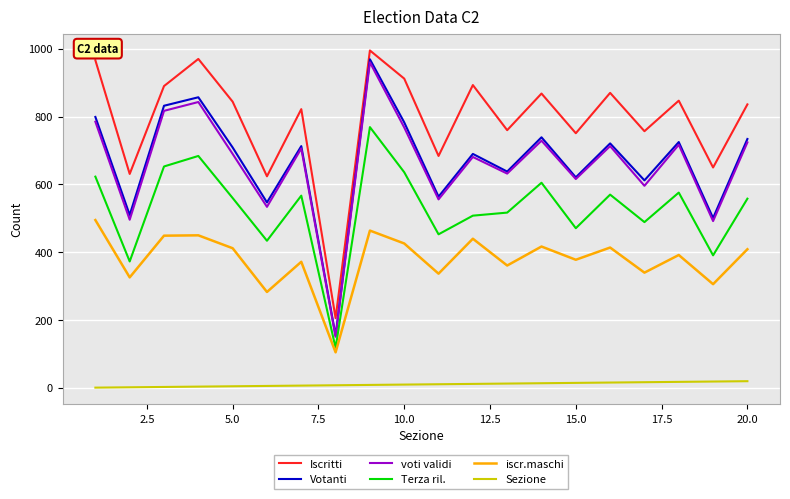

True or false: Sezione and Terza ril. cross at least once.

False